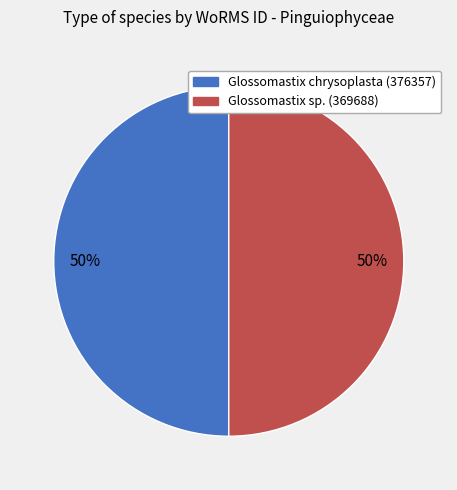

The Glossomastix sp. (369688) slice represents 50% of the pie. True or false?

True